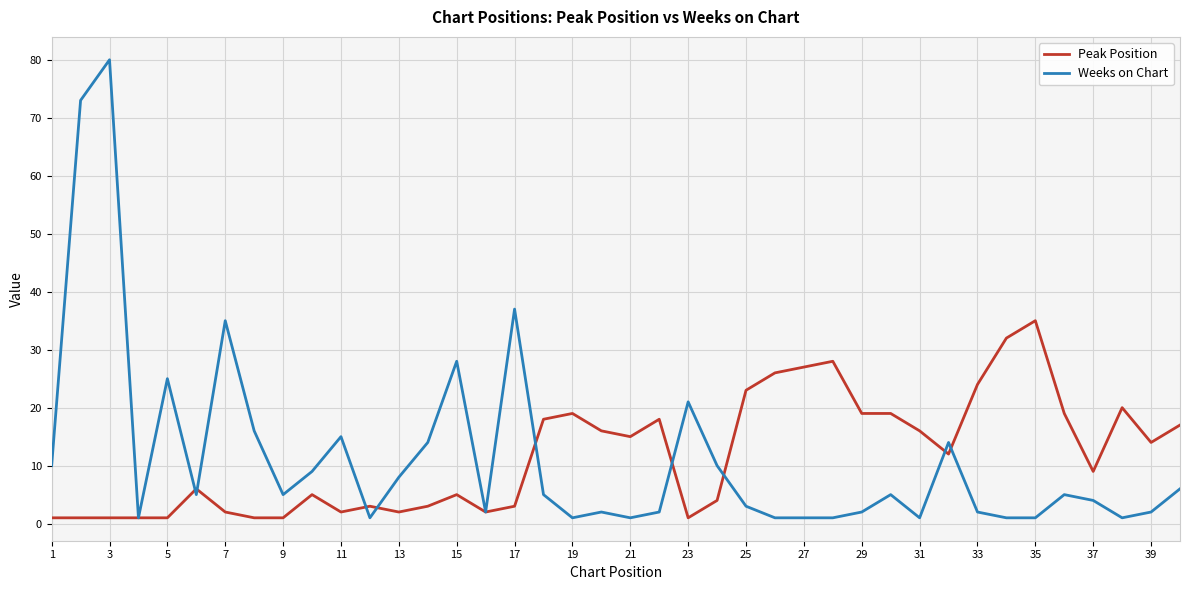

Rank the series by their maximum value, from lowest to highest.

Peak Position, Weeks on Chart